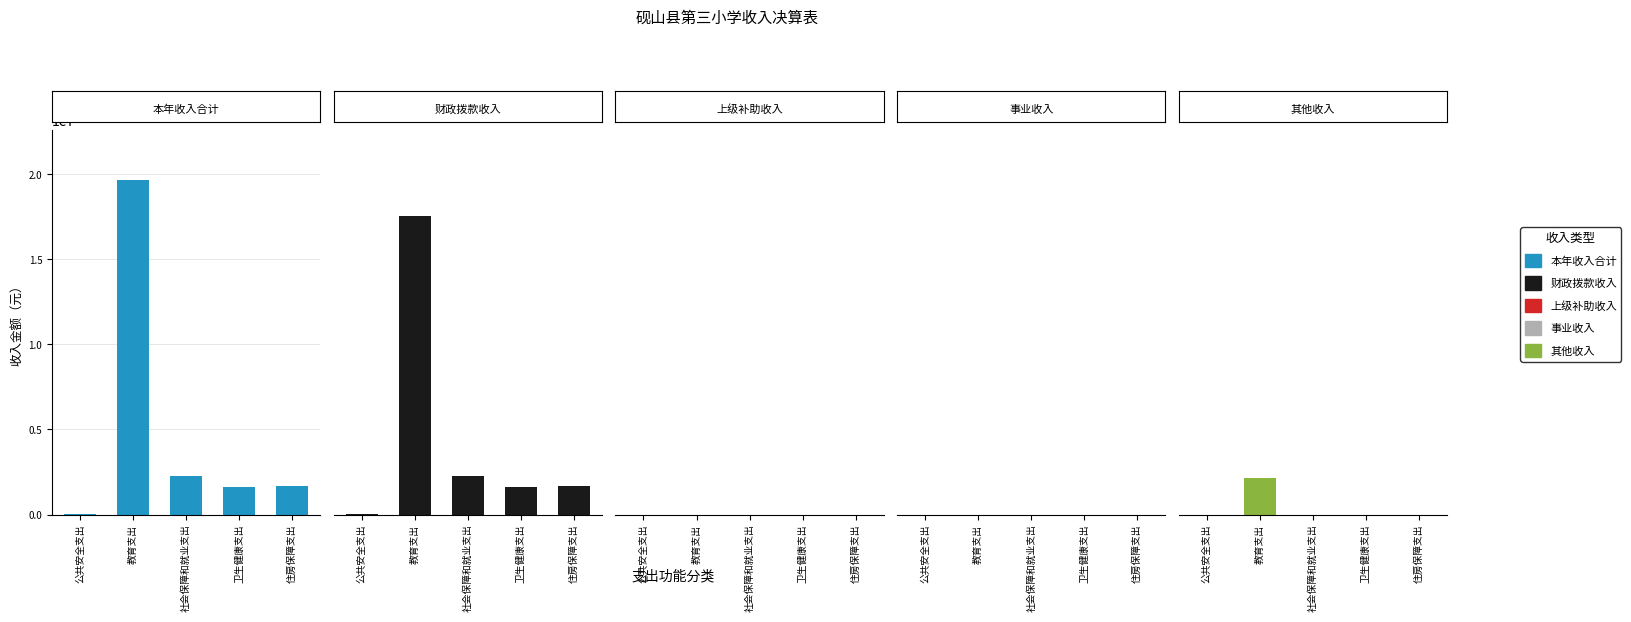

How many groups of bars are there?

5